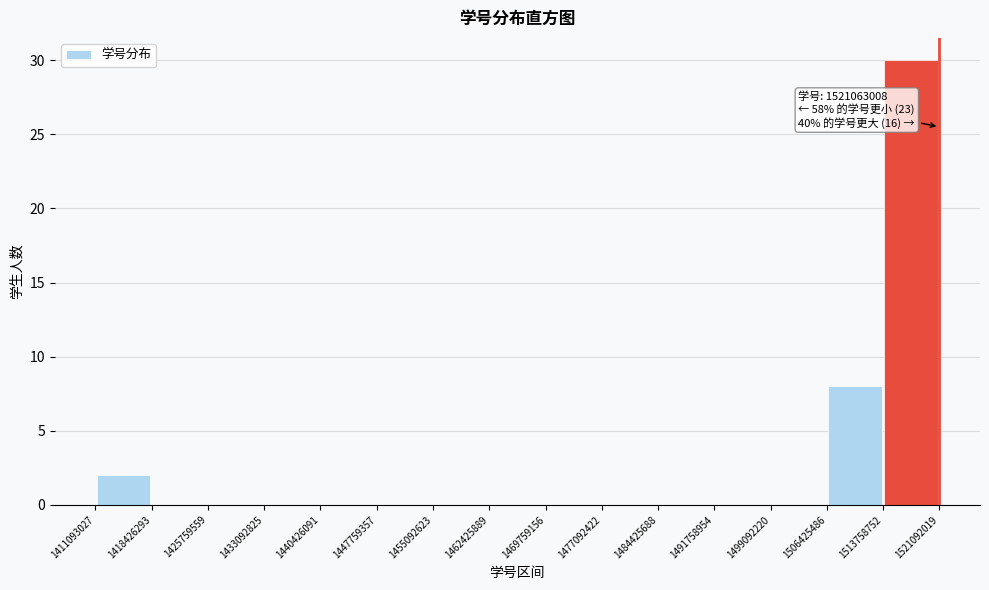

Over which range of the x-axis is the bar tallest?

1513758752 to 1521092019